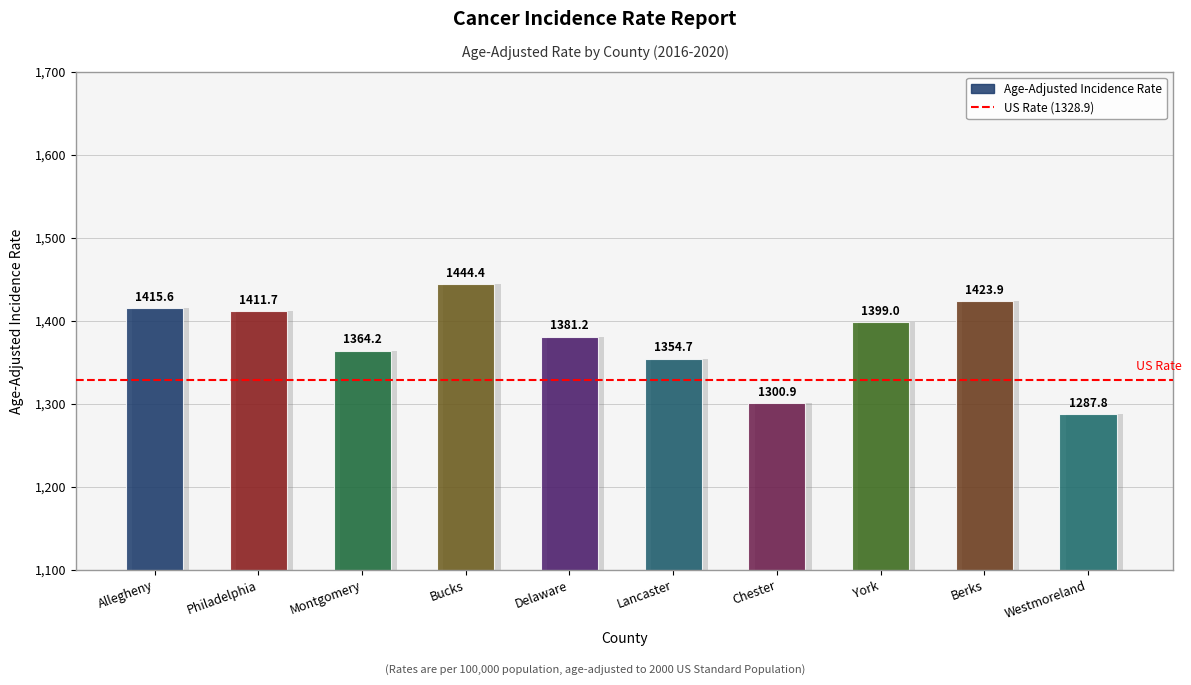

What is the sum of the values at York and Lancaster?

2753.7